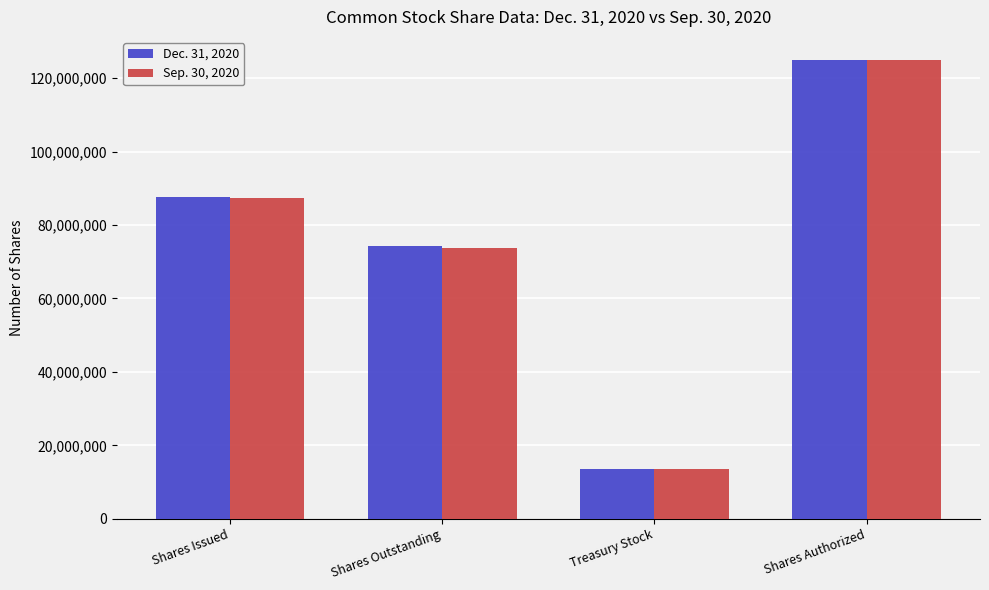

What are all the series names shown in the legend?

Dec. 31, 2020, Sep. 30, 2020